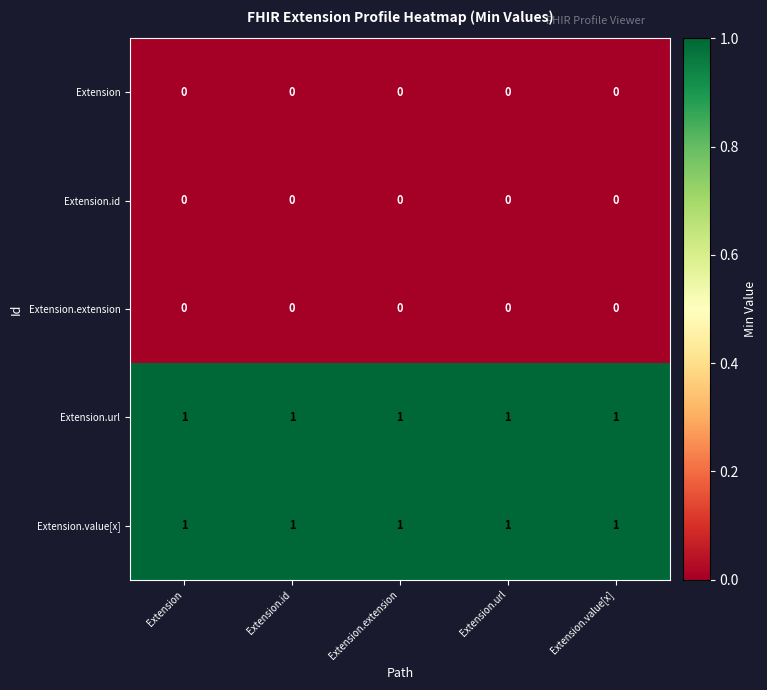

Is the value of Extension at Extension.extension greater than the value of Extension.url at Extension?

No